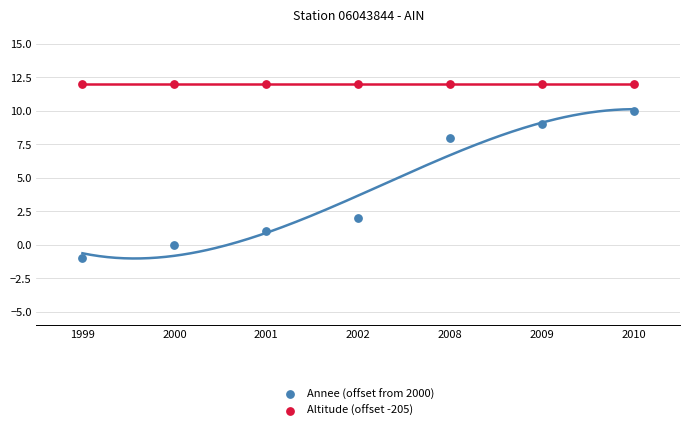

Which series contains the highest Y value?

Altitude (offset -205)